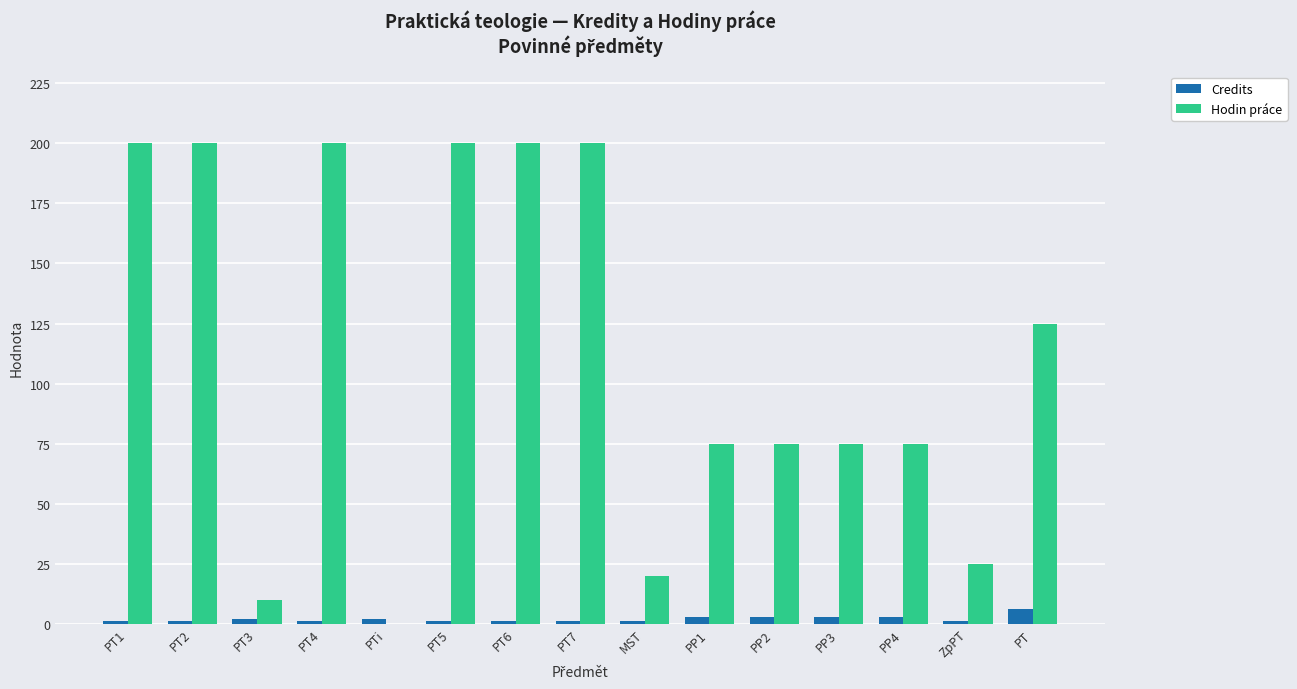

What is the total value across all series at PP3?

78